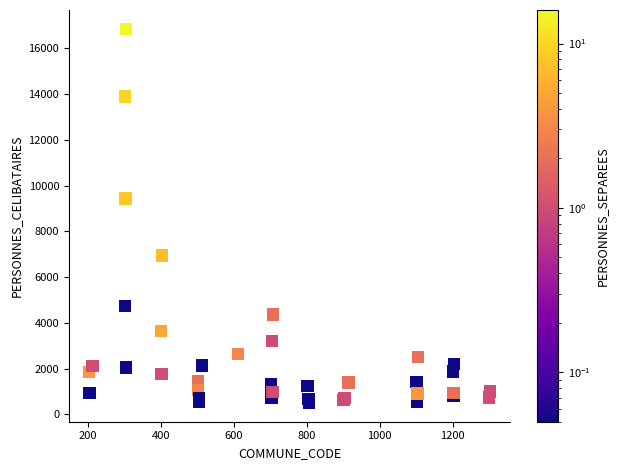

What Y value in the scatter plot is closest to 8676?

9442